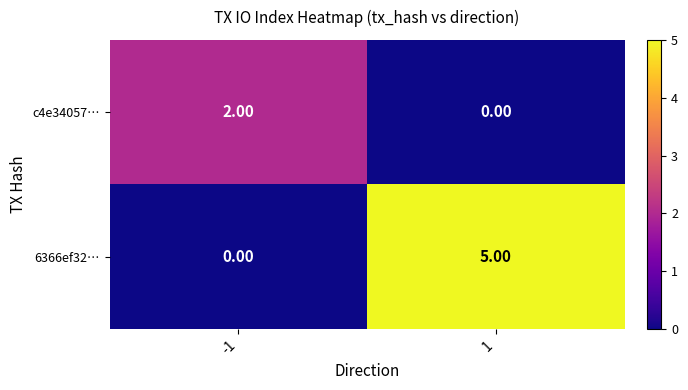

How many distinct data groups are displayed?

2